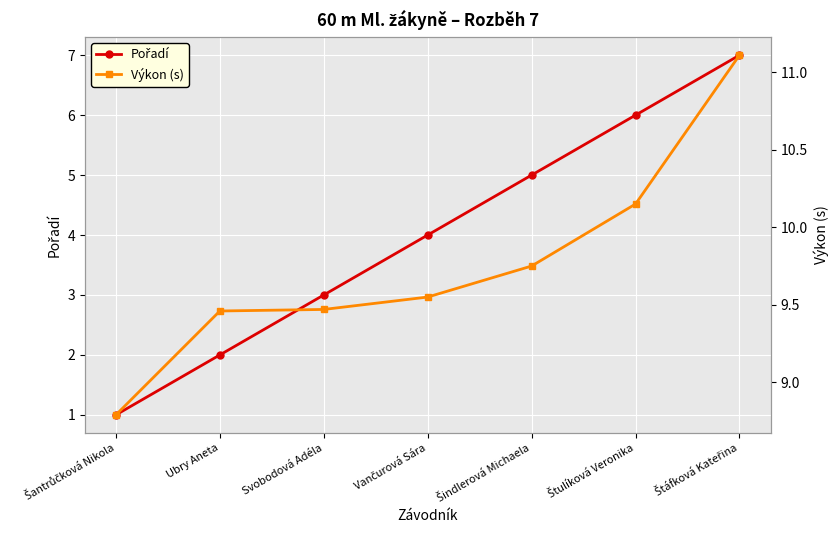

Rank the series at Ubry Aneta from highest to lowest value.

Výkon (s), Pořadí